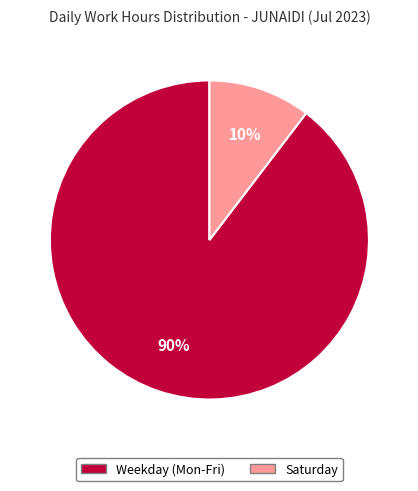

Combined, do Saturday and Weekday (Mon-Fri) account for over 50%?

Yes